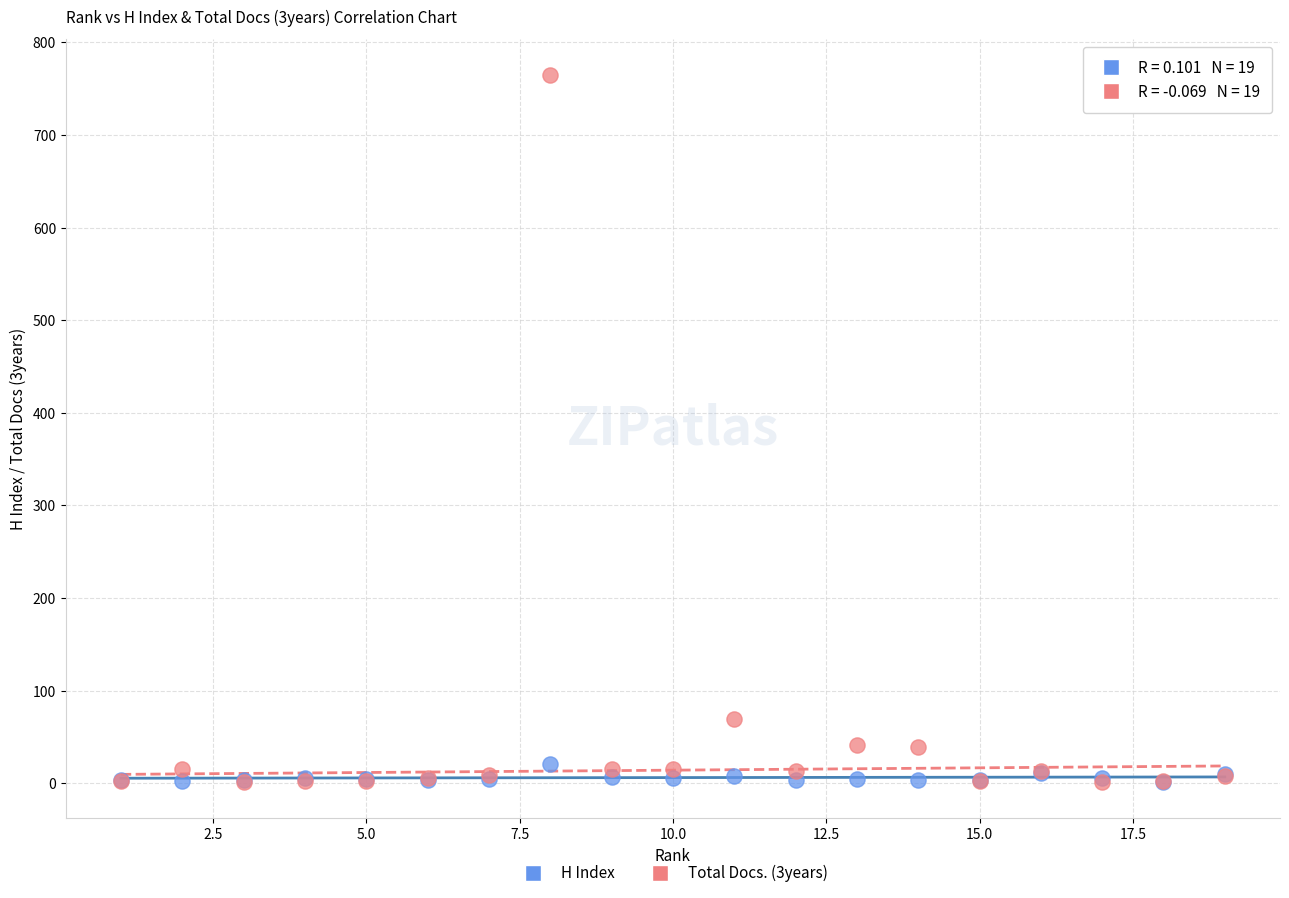

Which series contains the highest Y value?

Total Docs. (3years)